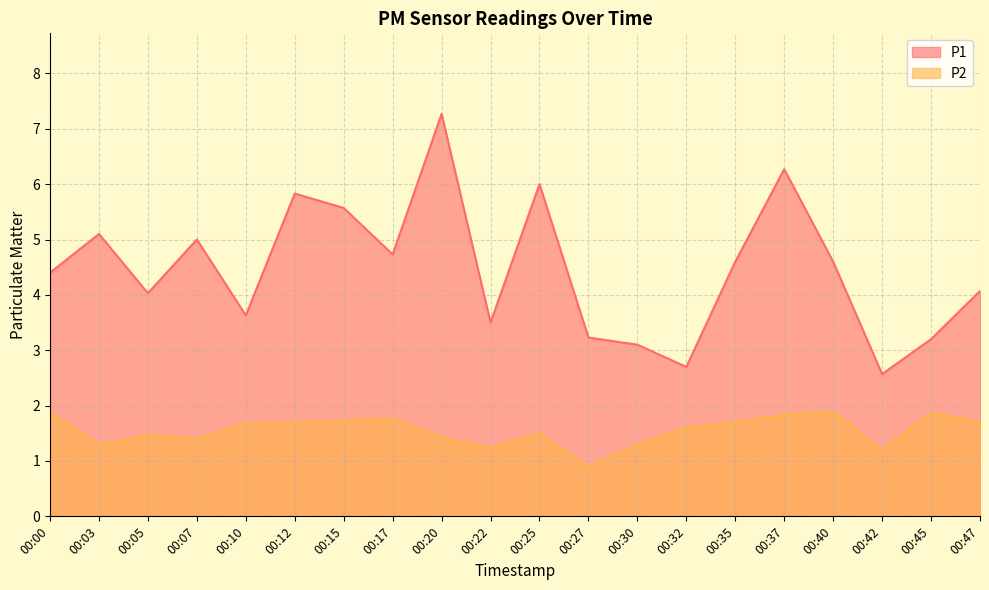

What is the value of the P2 point at the 10th from the left?

1.2